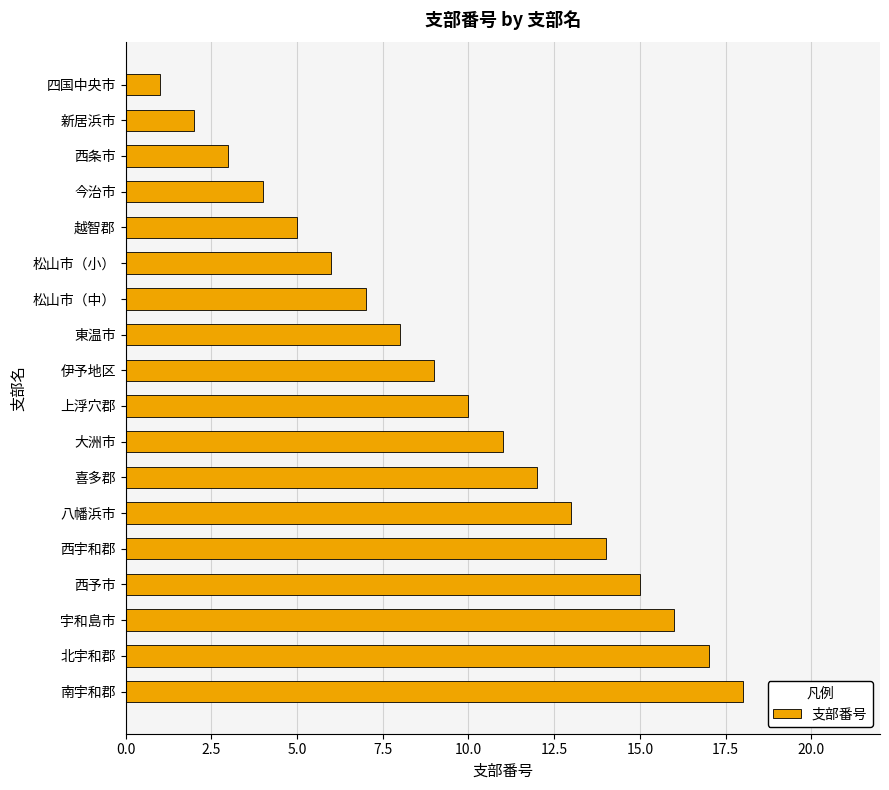

Read the value at 北宇和郡.

17